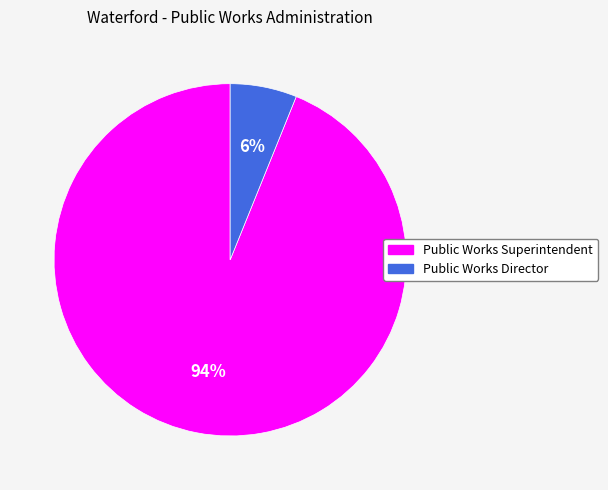

The Public Works Director slice represents 6% of the pie. True or false?

True